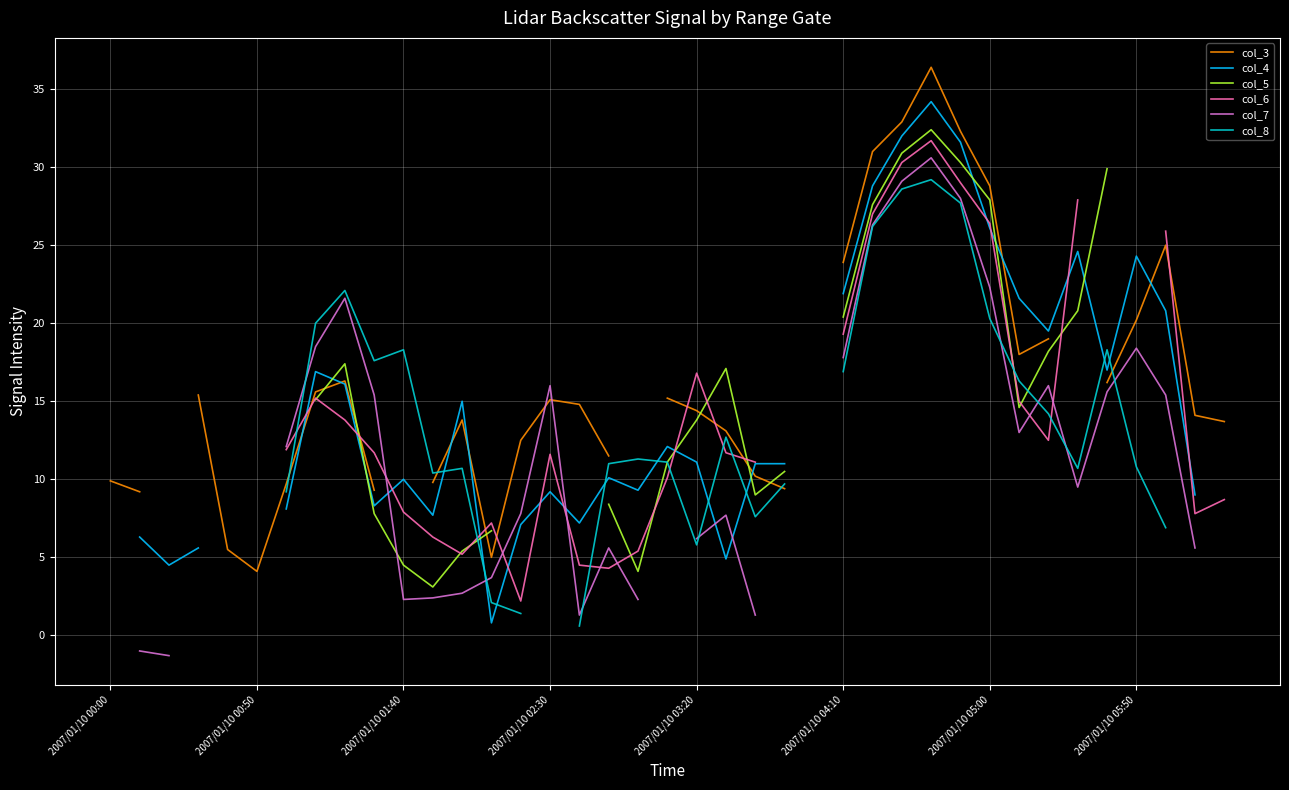

How many positive values does the col_6 series have?

30